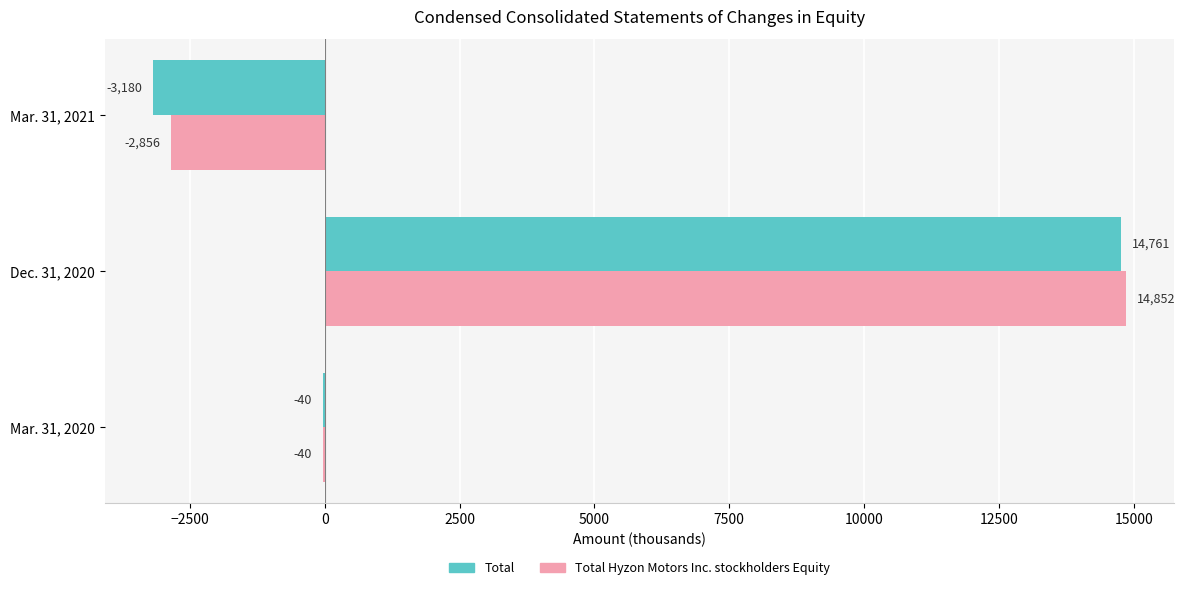

How many positive values does the Total Hyzon Motors Inc. stockholders Equity series have?

1